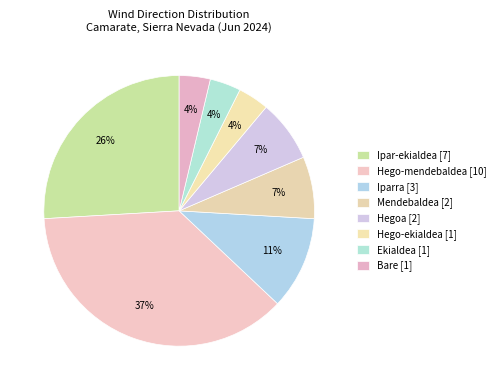

Approximately how many times larger is the value at Iparra compared to Hego-mendebaldea?

0.3